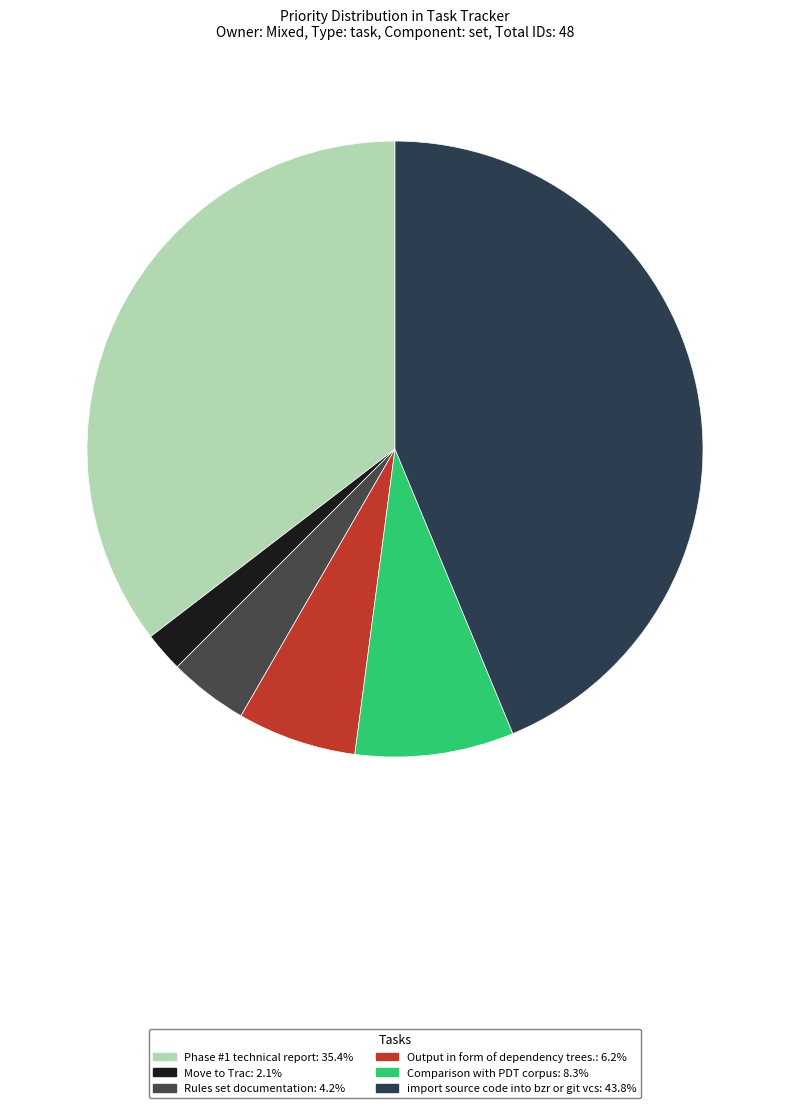

Which has a higher value, Output in form of dependency trees. or Move to Trac?

Output in form of dependency trees.